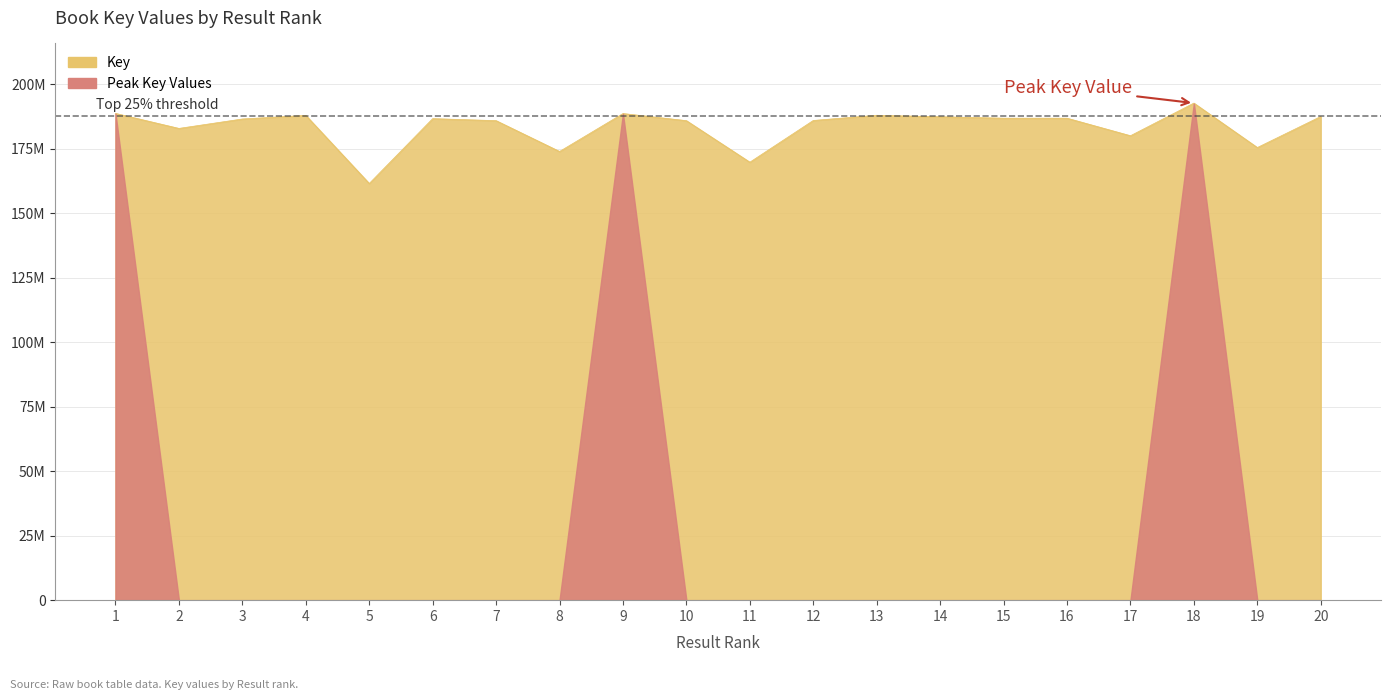

At which category does the data reach its first local peak?

4